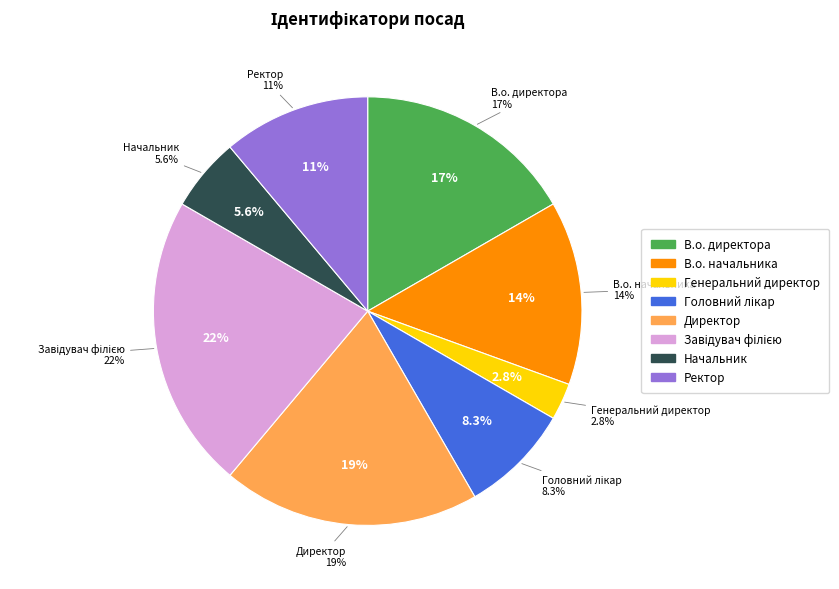

The Головний лікар slice represents 8% of the pie. True or false?

True